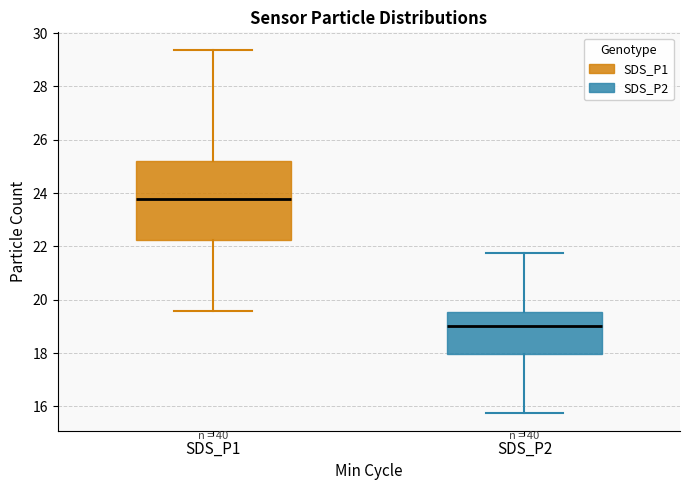

Which box's median line is the lowest?

SDS_P2